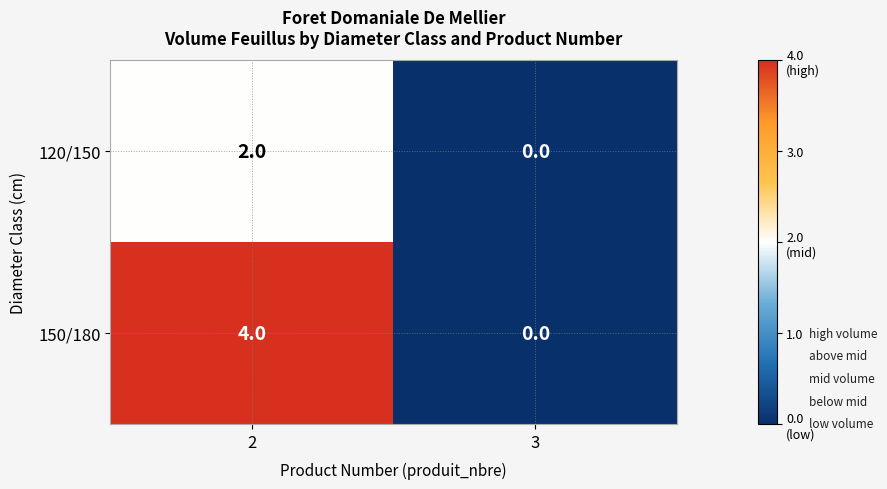

Between 2 and 3, which series saw the biggest shift?

150/180